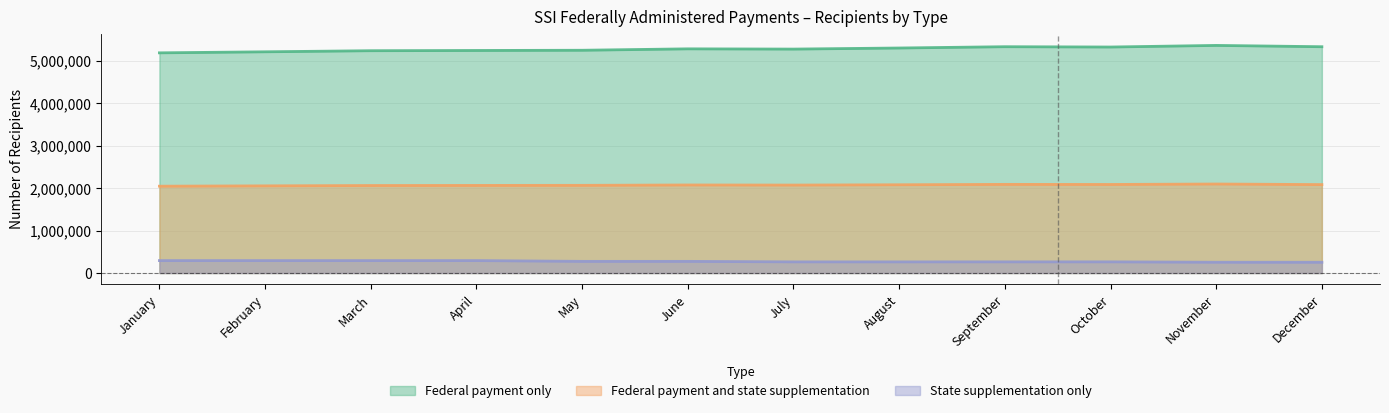

Is the value of State supplementation only at October greater than the value of Federal payment only at September?

No